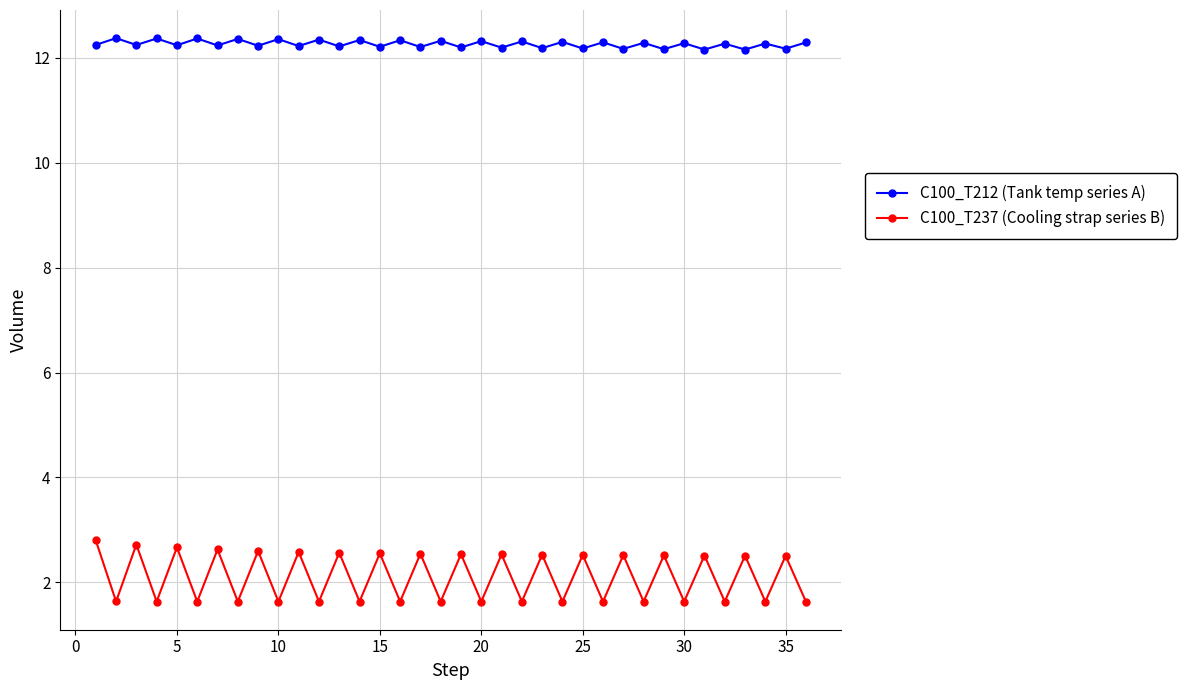

What is the average value of the C100_T212 (Tank temp series A) series?

12.3